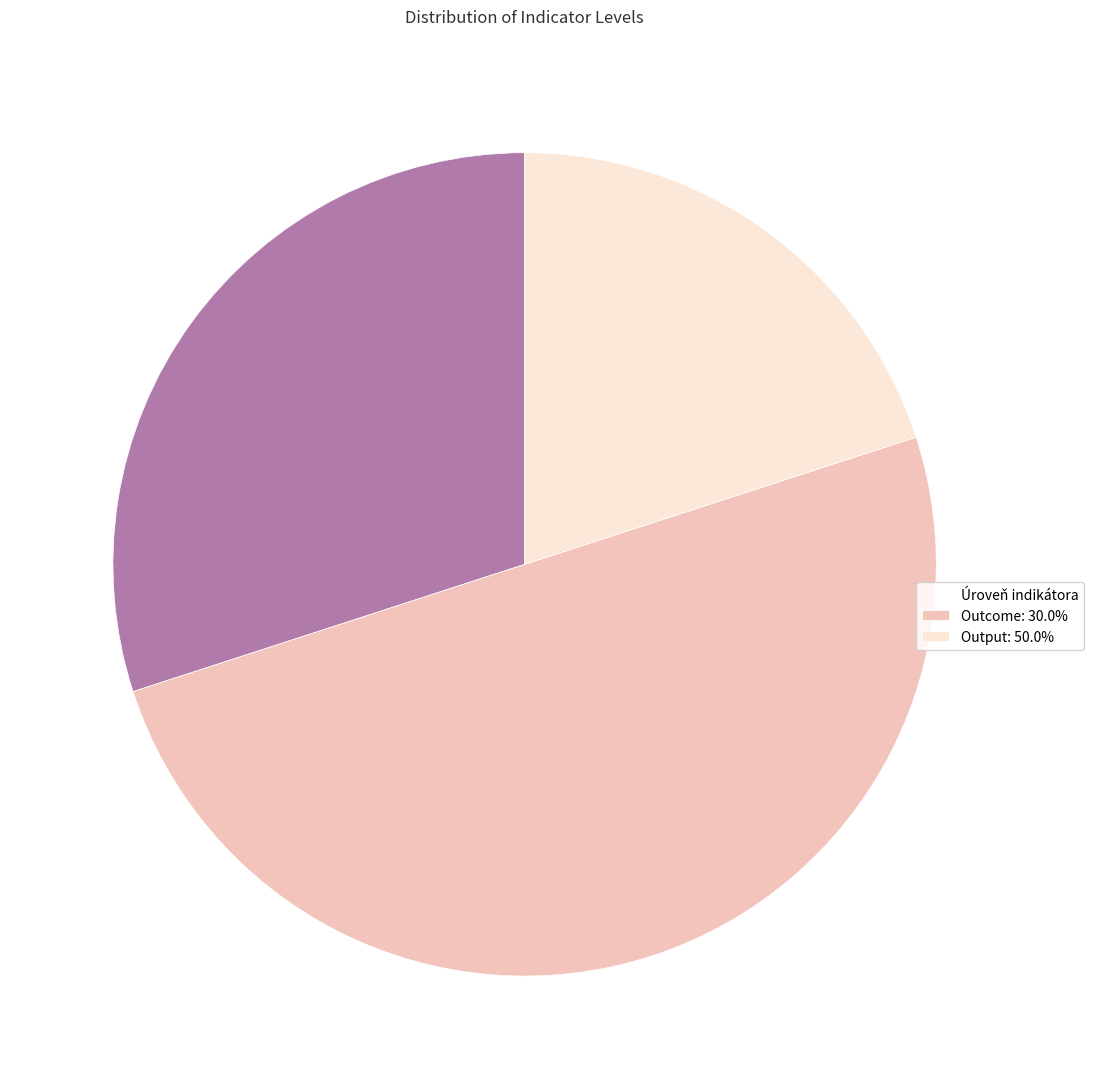

What is the ratio of the value at Úroveň indikátora to the value at Outcome: 30.0%?

0.6